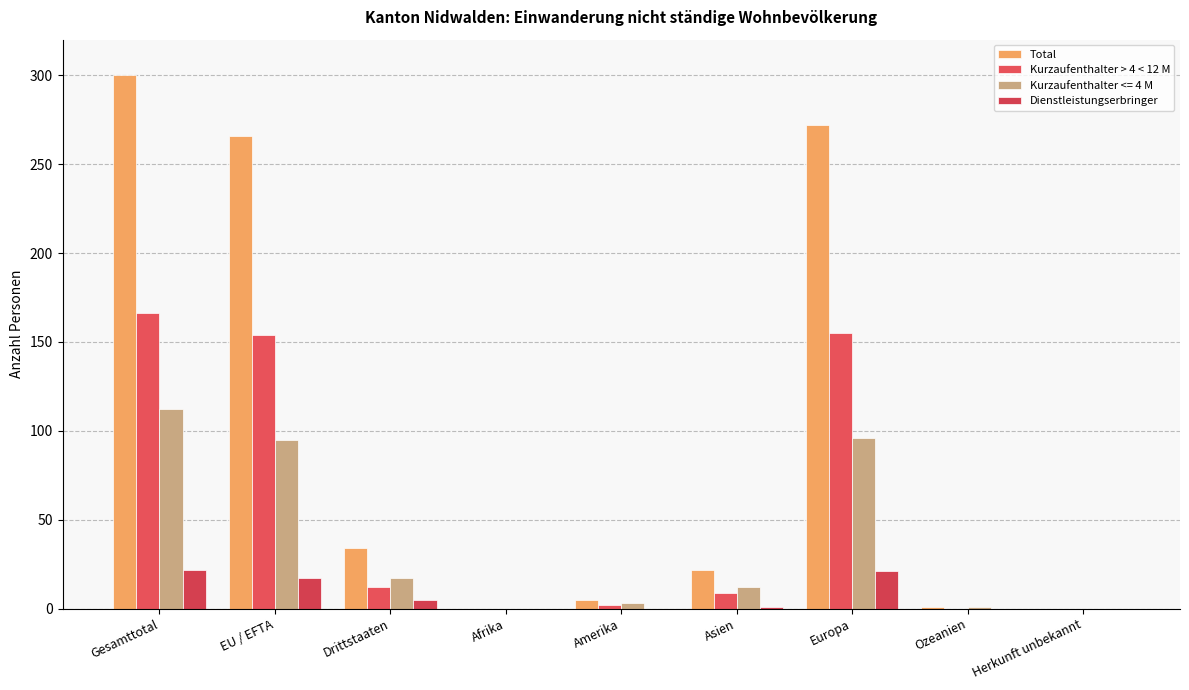

Which series has the largest total across all categories?

Total